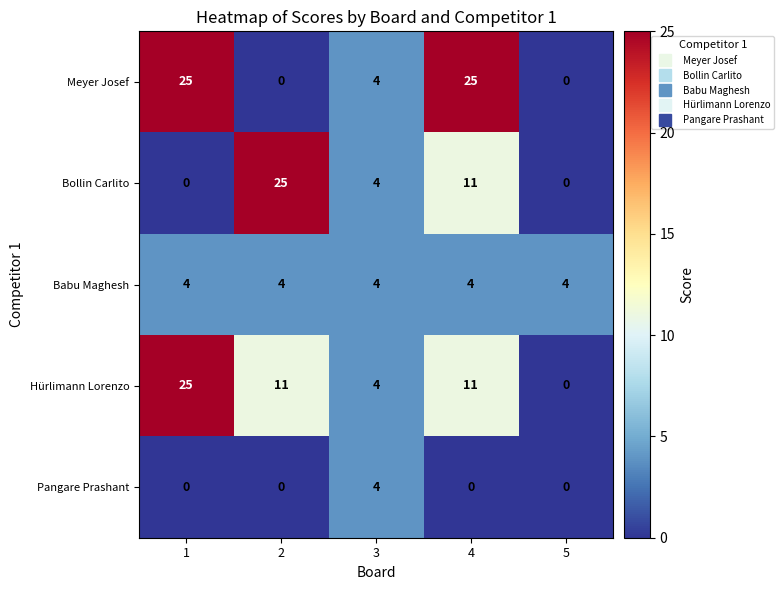

Reading right to left, list all the values displayed in this chart.

Meyer Josef: 5=0	4=25	3=4	2=0	1=25
Bollin Carlito: 5=0	4=11	3=4	2=25	1=0
Babu Maghesh: 5=4	4=4	3=4	2=4	1=4
Hürlimann Lorenzo: 5=0	4=11	3=4	2=11	1=25
Pangare Prashant: 5=0	4=0	3=4	2=0	1=0